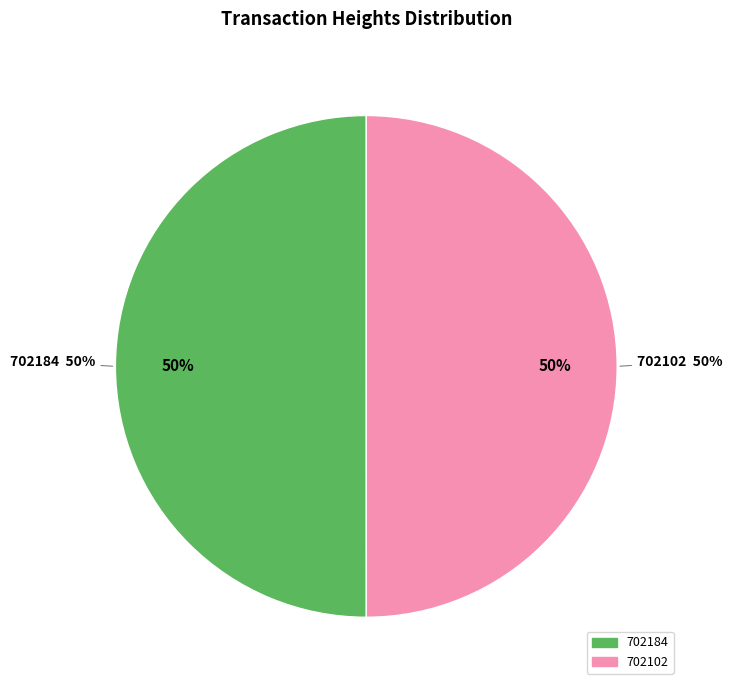

Combined, do 702184 and 702102 account for over 50%?

Yes